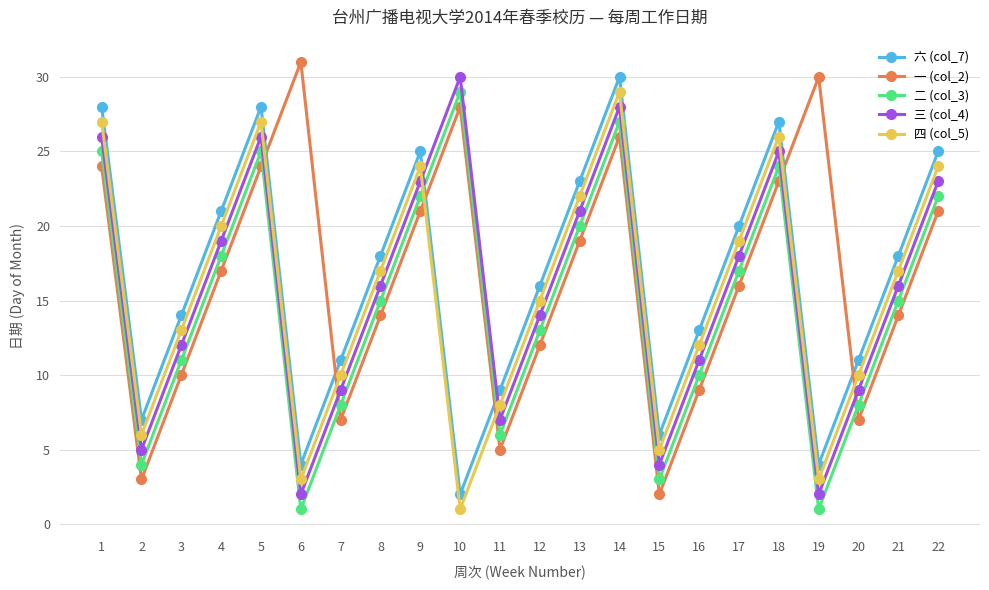

Is the value of 二 (col_3) at 13 greater than the value of 一 (col_2) at 3?

Yes